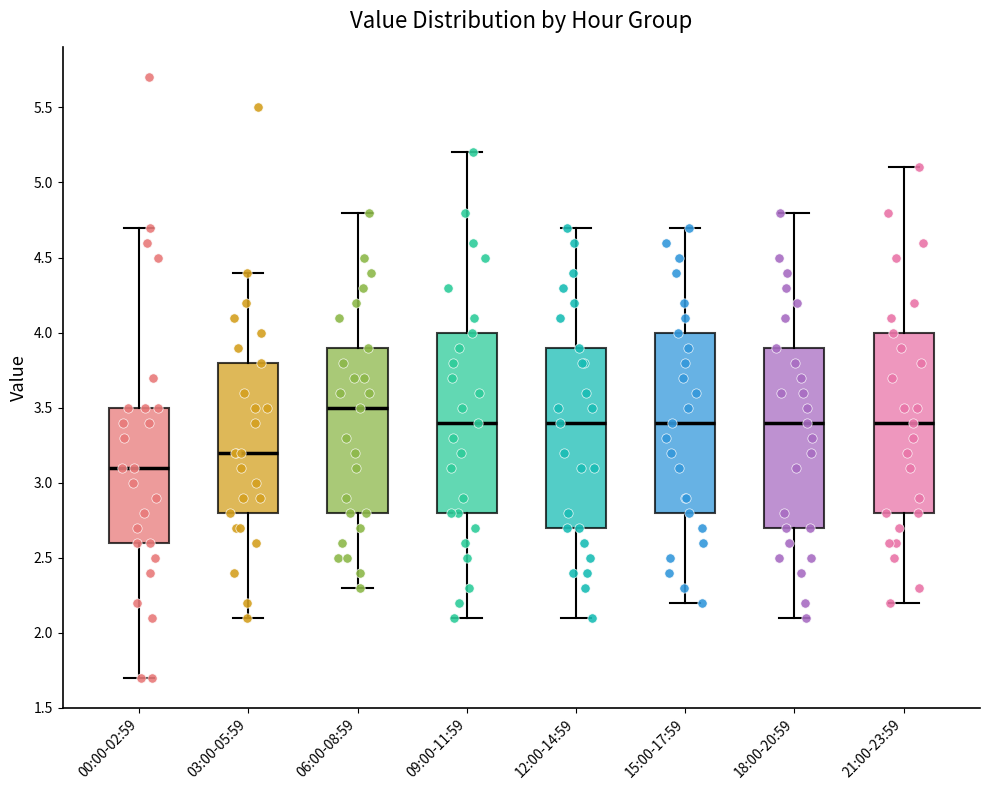

Reading left to right, transcribe this box plot: for each box, give where its median line is, the range the box spans, and where its two whiskers end, as read against the y-axis. The values are not printed on the chart, so give them approximately, as read against the axis.

00:00-02:59: median 3.1, box 2.6 to 3.5, whiskers 1.7 to 4.7
03:00-05:59: median 3.2, box 2.8 to 3.8, whiskers 2.1 to 4.4
06:00-08:59: median 3.5, box 2.8 to 3.9, whiskers 2.3 to 4.8
09:00-11:59: median 3.4, box 2.8 to 4.0, whiskers 2.1 to 5.2
12:00-14:59: median 3.4, box 2.7 to 3.9, whiskers 2.1 to 4.7
15:00-17:59: median 3.4, box 2.8 to 4.0, whiskers 2.2 to 4.7
18:00-20:59: median 3.4, box 2.7 to 3.9, whiskers 2.1 to 4.8
21:00-23:59: median 3.4, box 2.8 to 4.0, whiskers 2.2 to 5.1